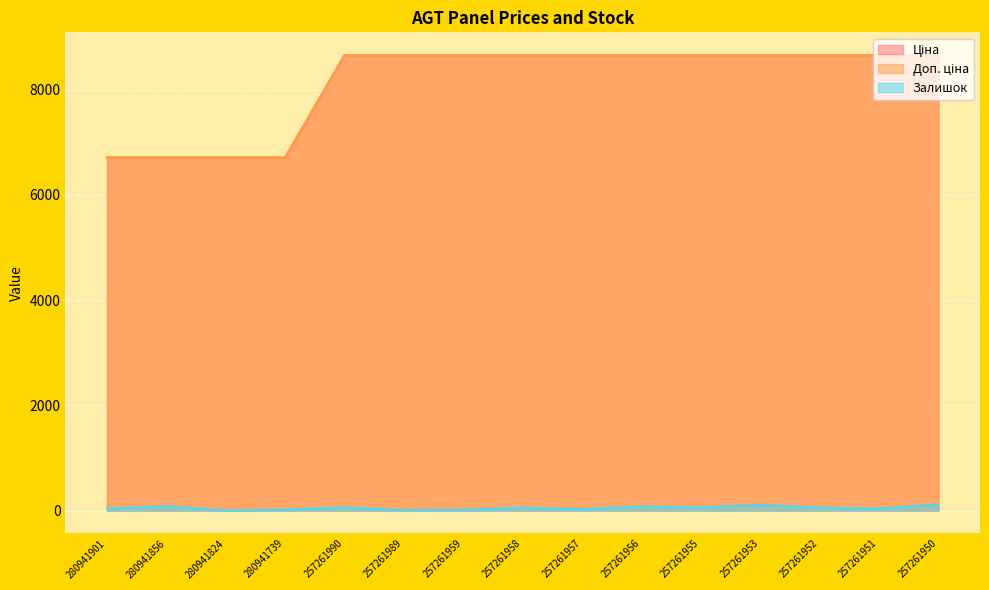

At how many categories does at least one series exceed 1250?

15